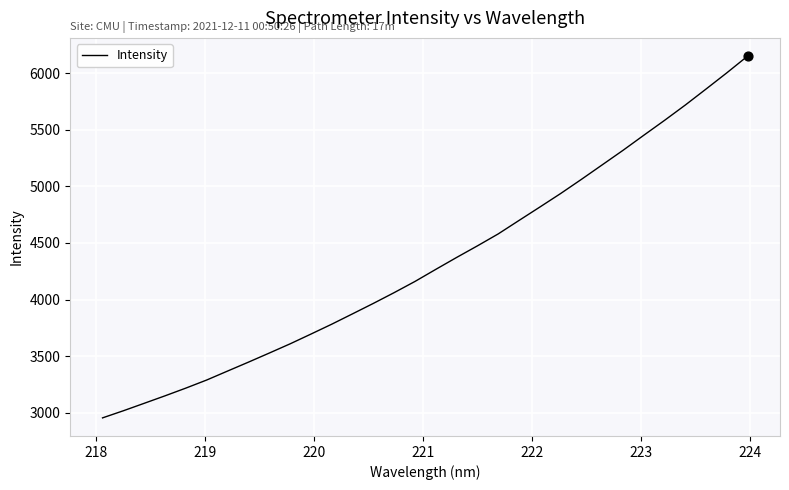

What is the greatest value displayed?

6150.8